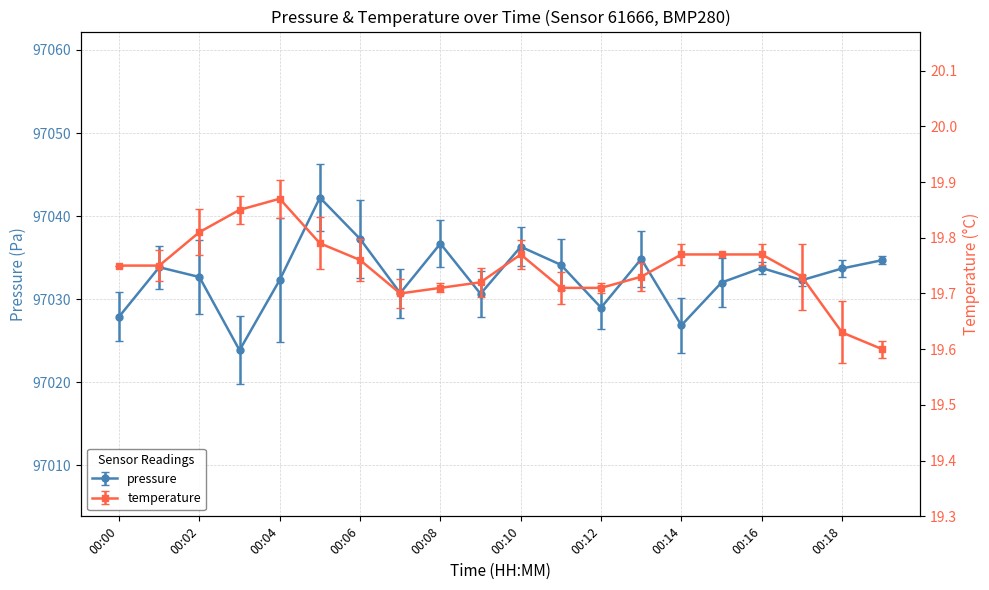

Rank the series at 00:12 from highest to lowest value.

pressure, temperature